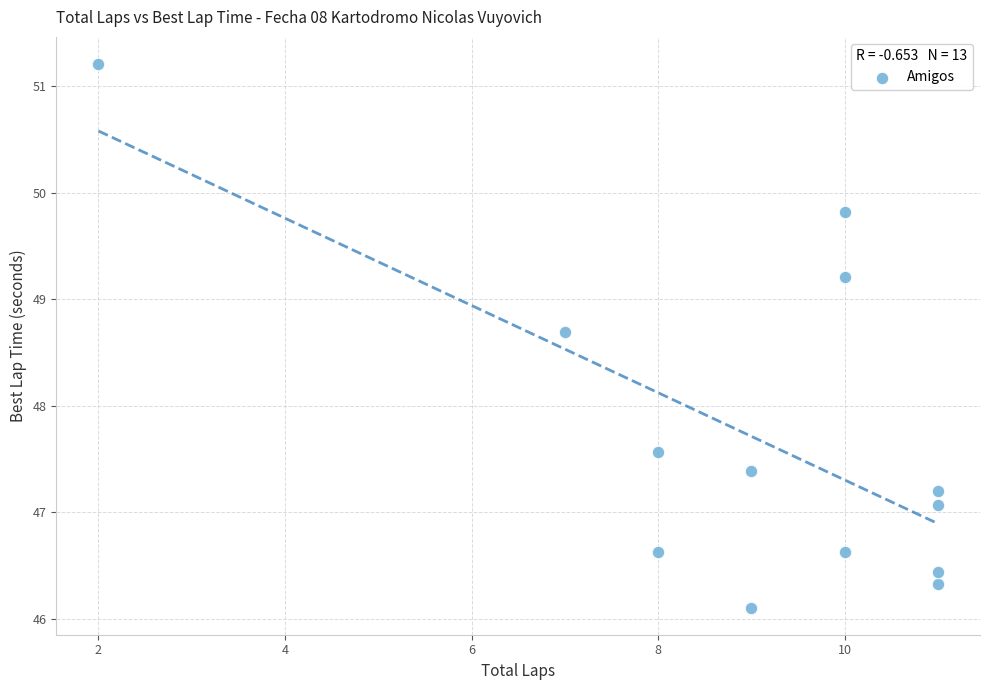

What Y value in the scatter plot is closest to 48?

47.6